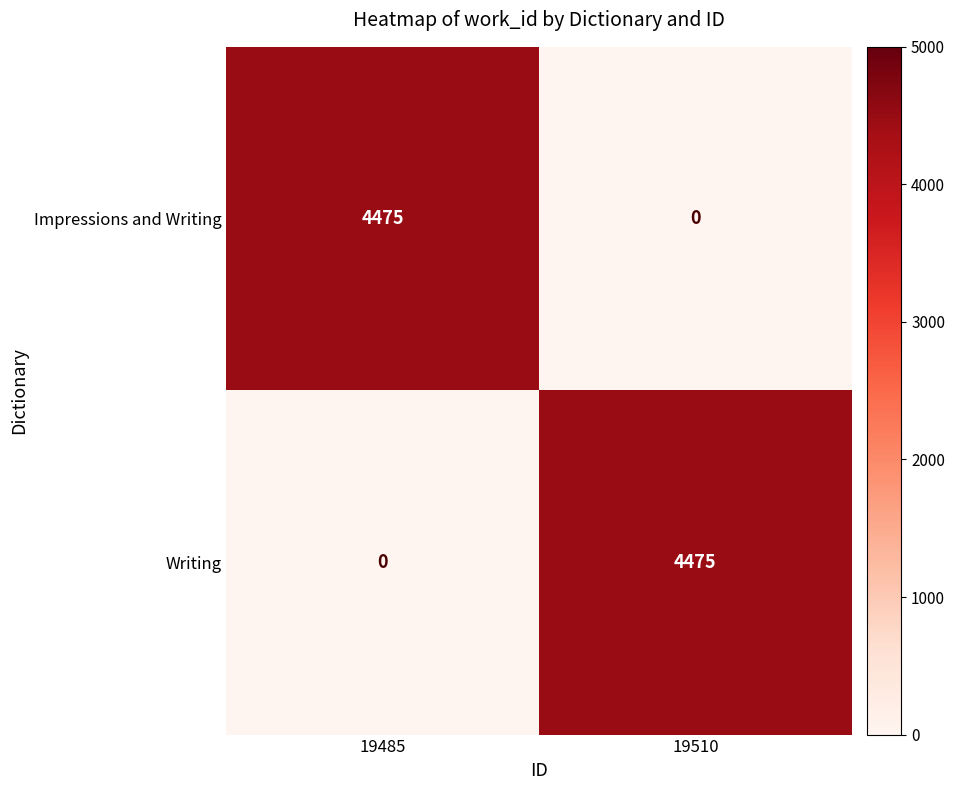

What is the spread (max minus min) of values at 19510?

4475